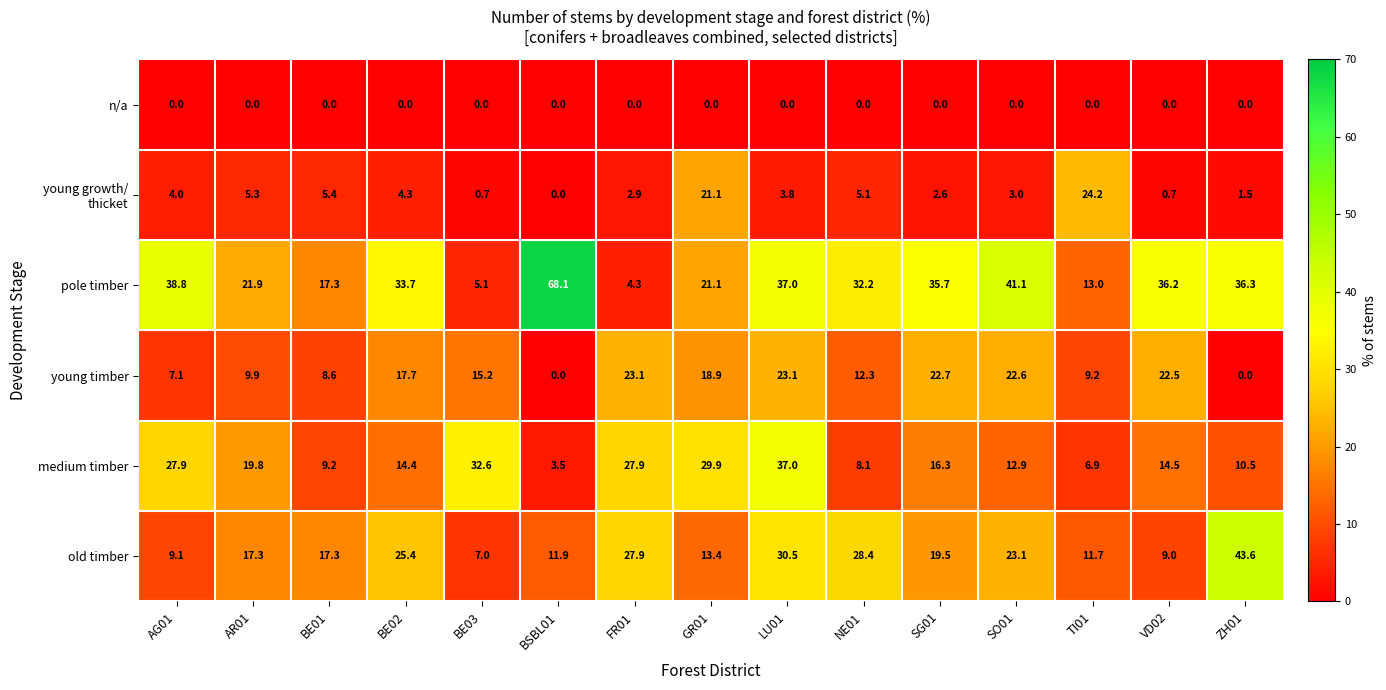

At how many categories does at least one series exceed 20?

14